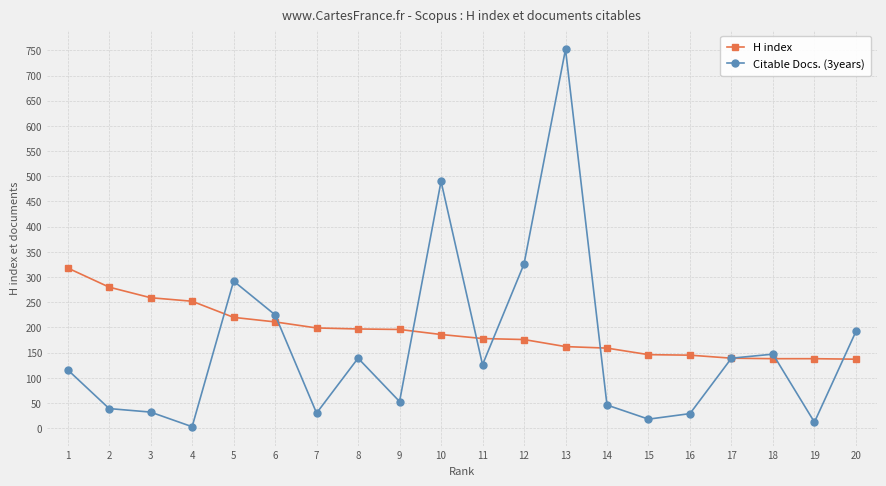

Rank the series by their maximum value, from lowest to highest.

H index, Citable Docs. (3years)